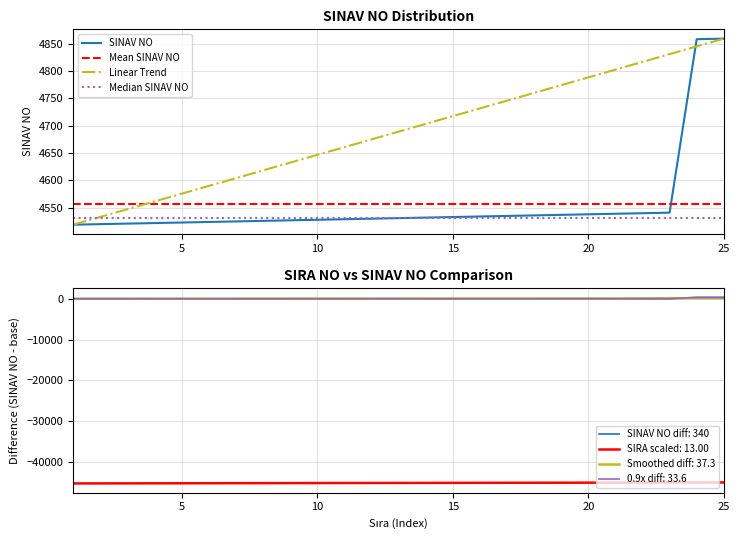

What is the difference between the maximum and minimum values in the SINAV NO series?

340.0